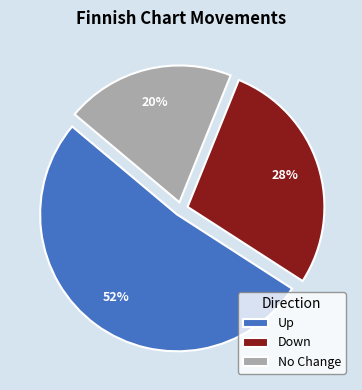

Count the number of slices in the pie.

3